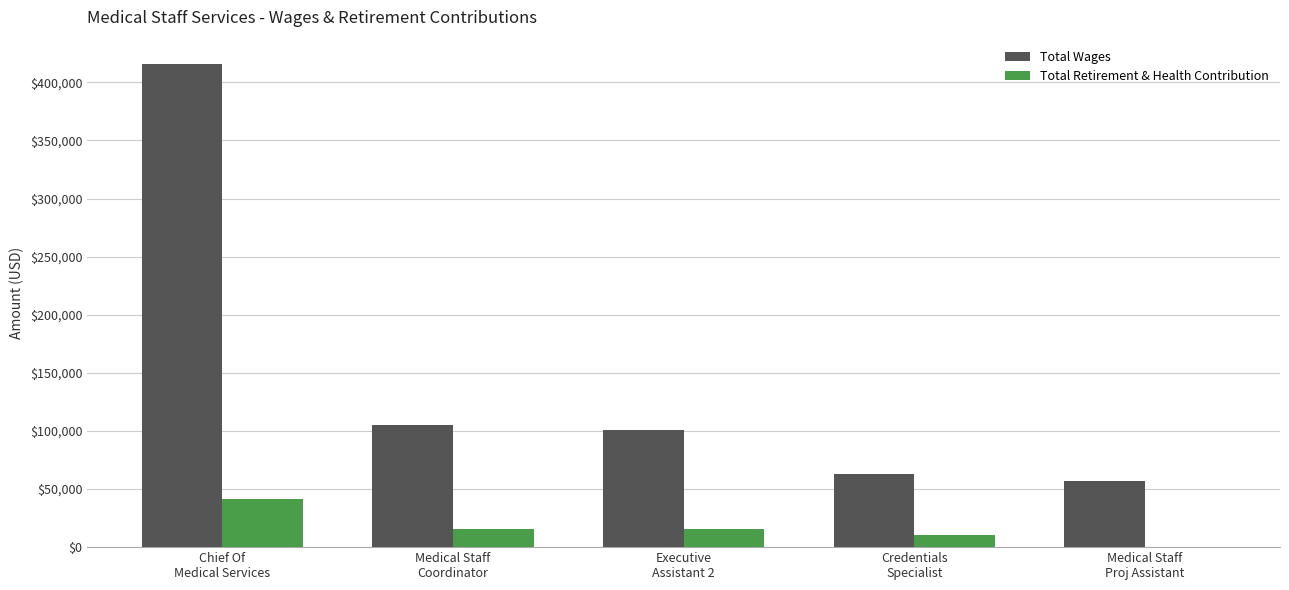

What is the highest value of the Total Wages series?

415956